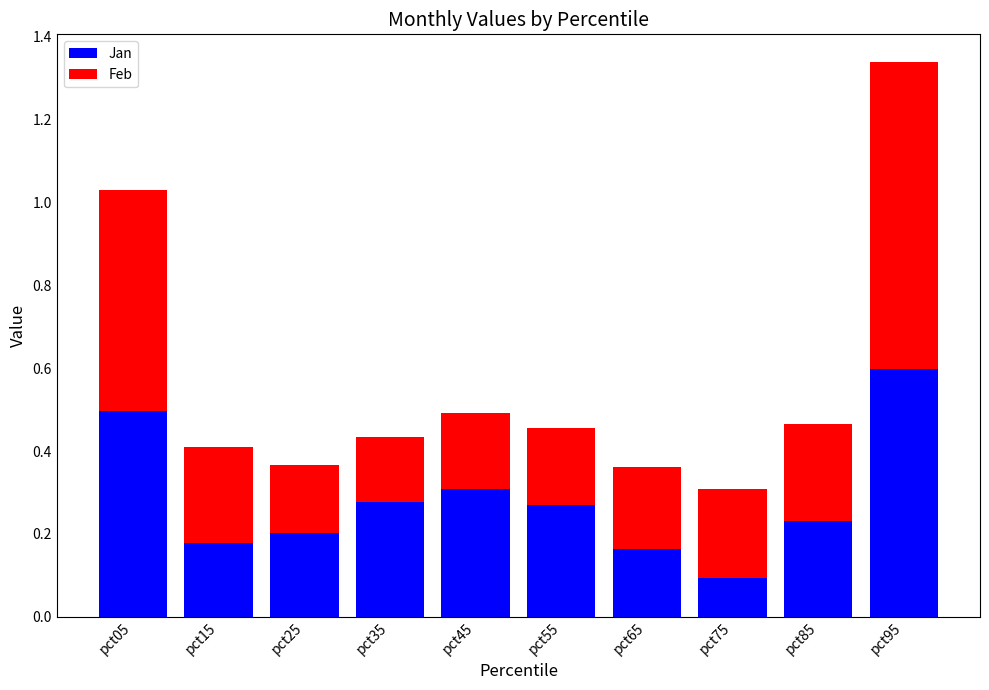

What is the sum of all Jan values?

2.8